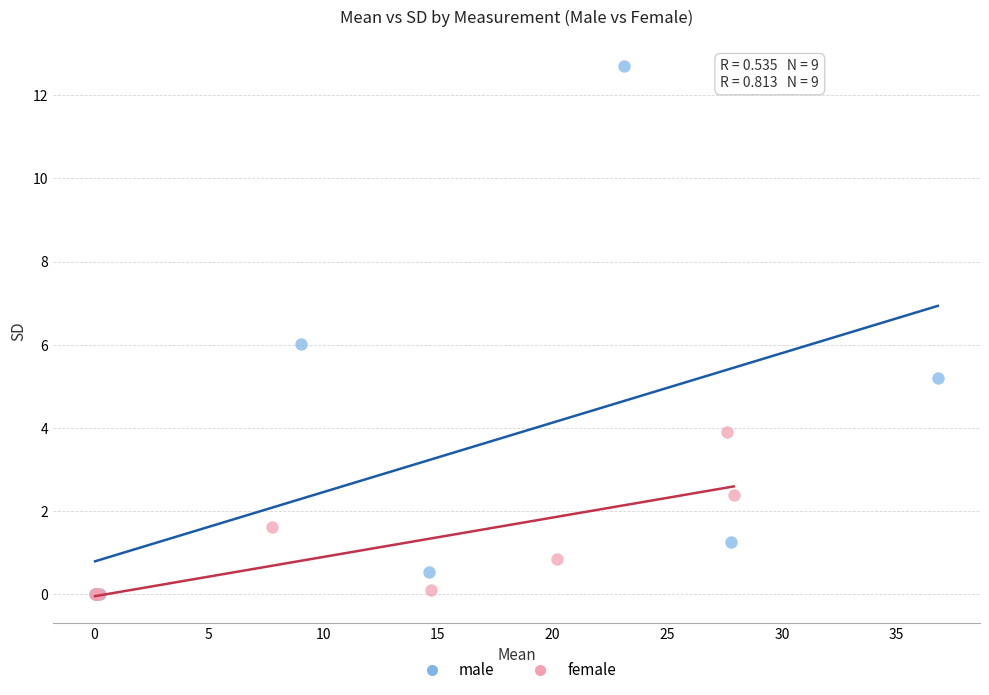

Which series contains the highest Y value?

male